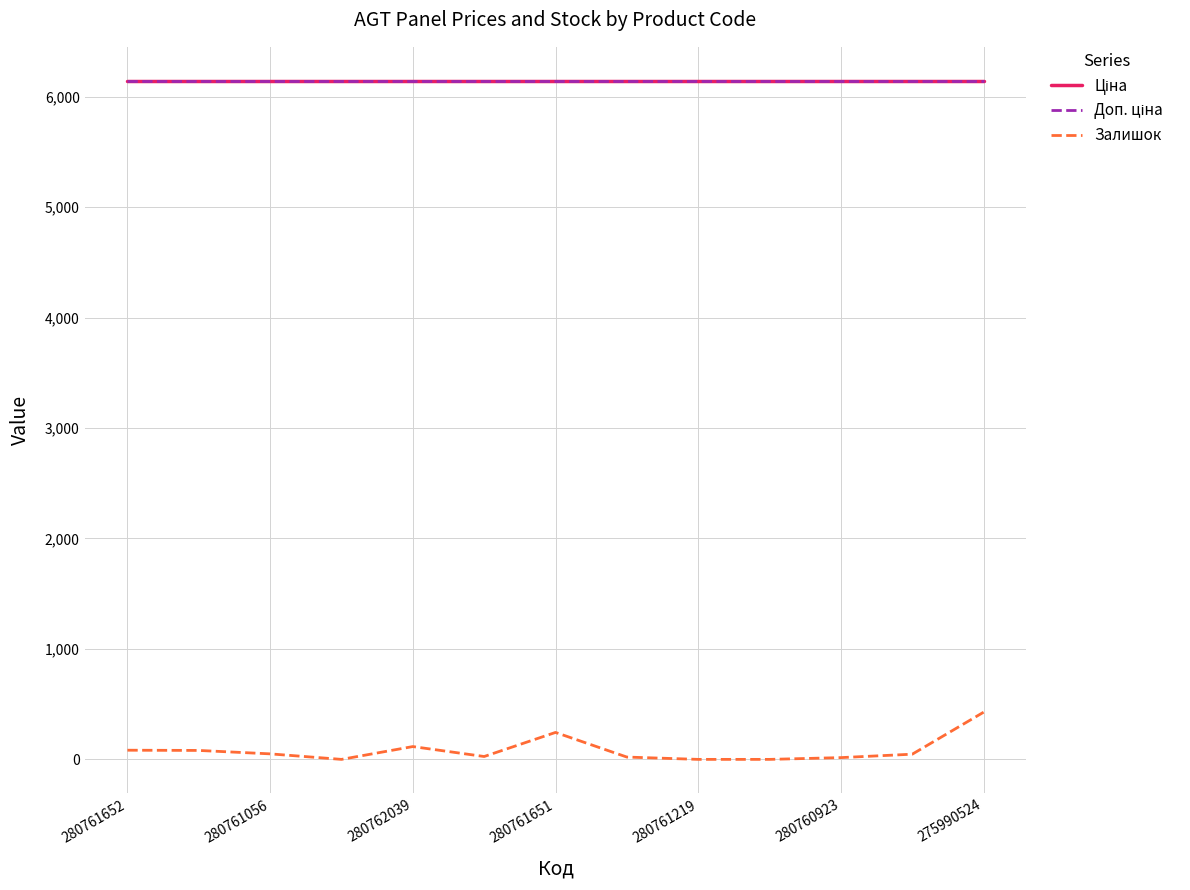

Does the chart have visible grid lines?

Yes